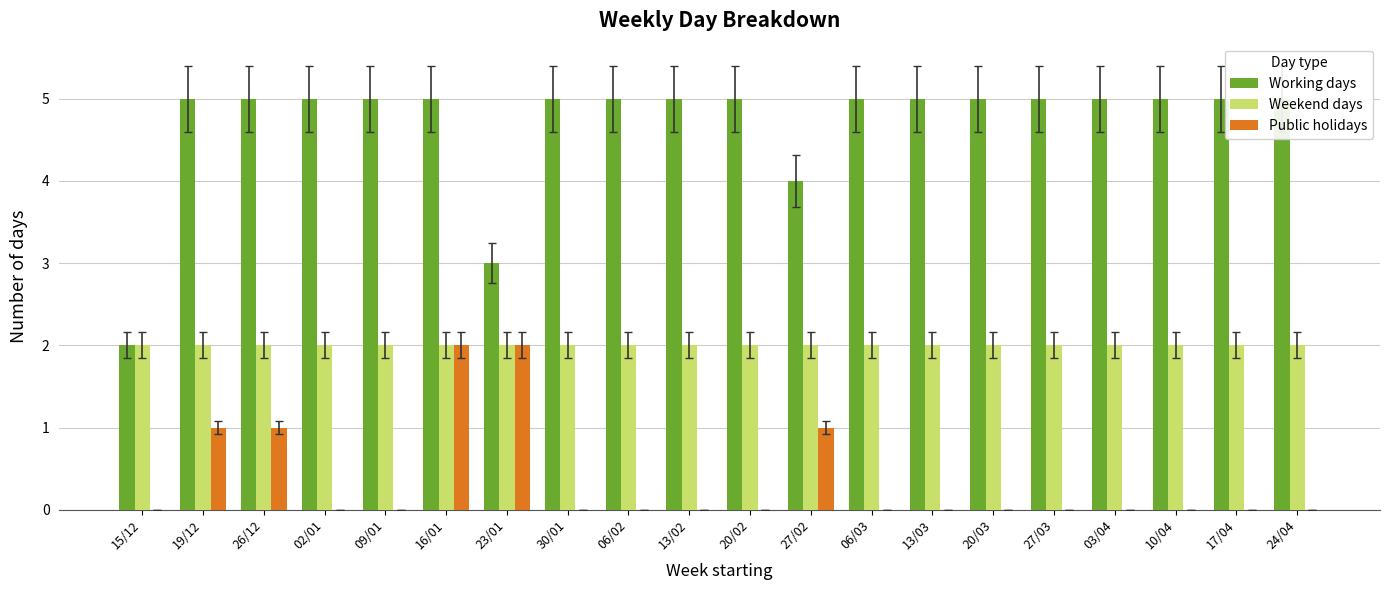

Count the Working days values in the range 5 to 6.

17